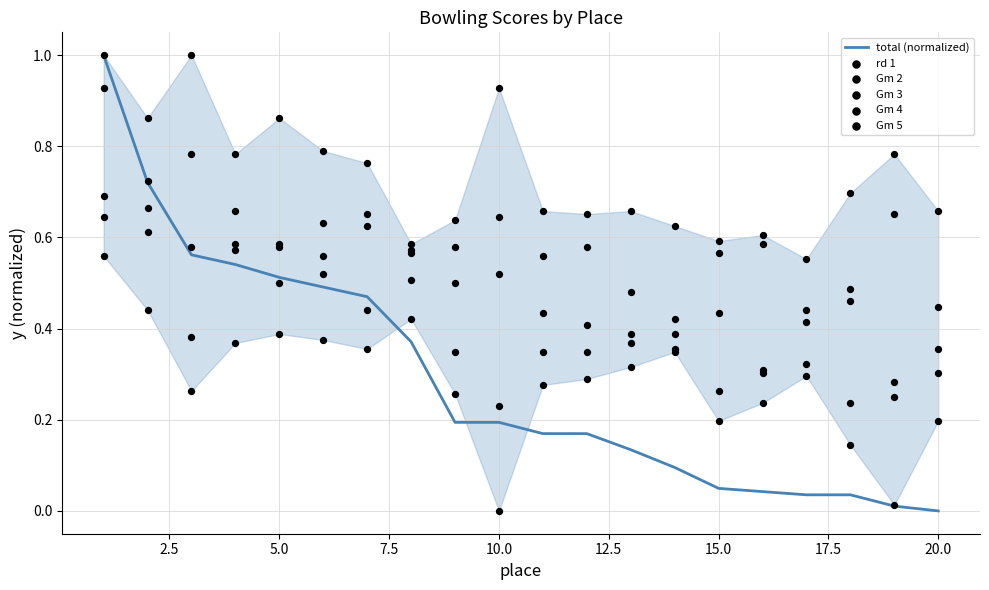

Which series has the largest total across all categories?

rd 1